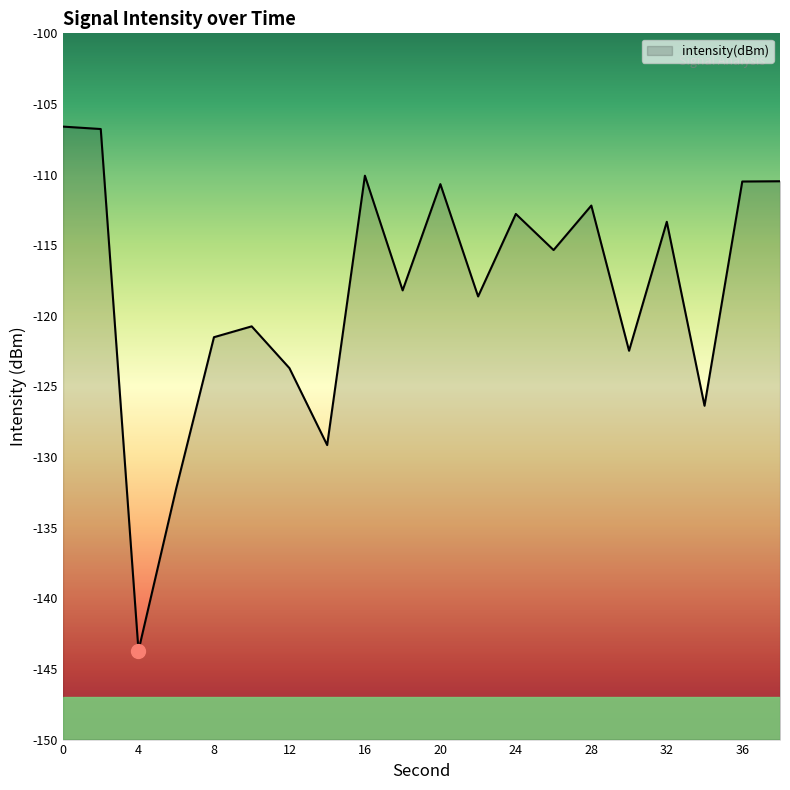

Is it true that the value at 4 is -143.7?

True